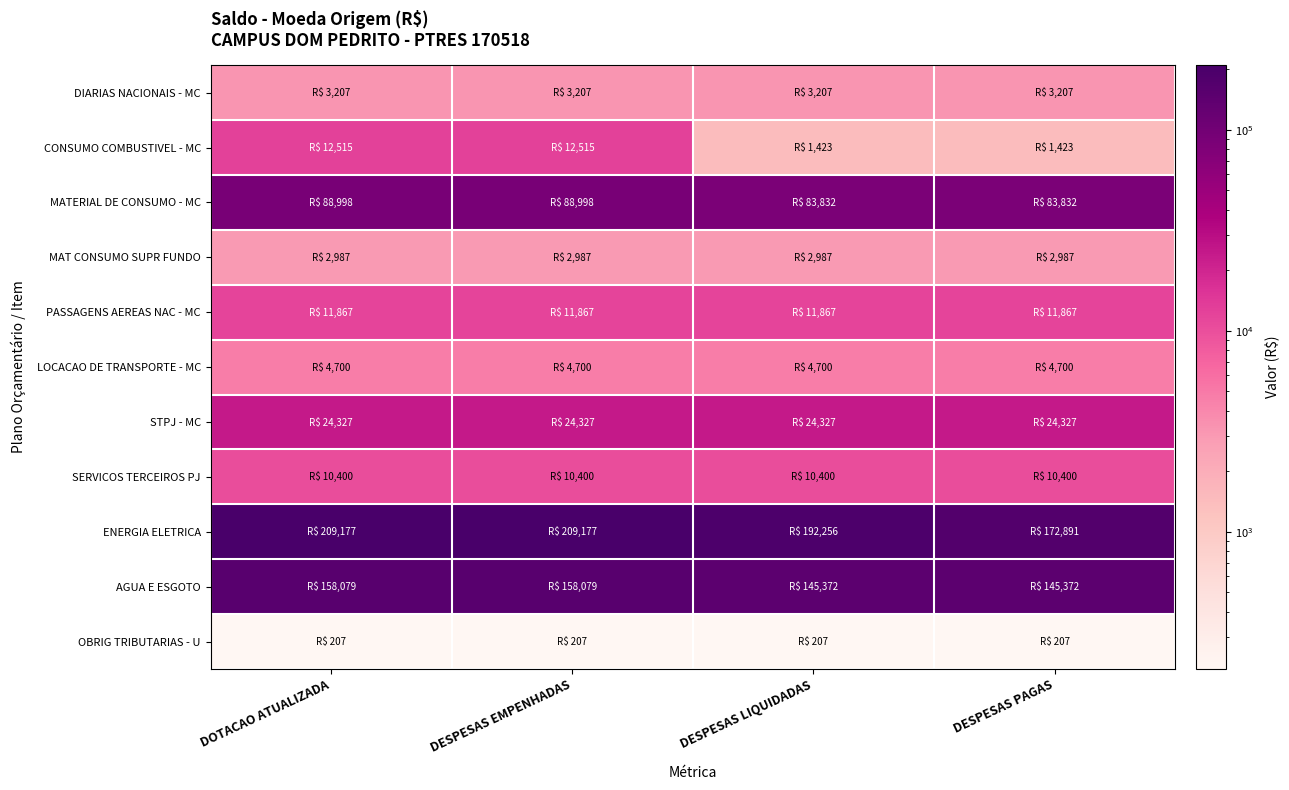

Reading left to right, list all the values displayed in this chart.

DIARIAS NACIONAIS - MC: DOTACAO ATUALIZADA=3206.9	DESPESAS EMPENHADAS=3206.9	DESPESAS LIQUIDADAS=3206.9	DESPESAS PAGAS=3206.9
CONSUMO COMBUSTIVEL - MC: DOTACAO ATUALIZADA=12515.0	DESPESAS EMPENHADAS=12515.0	DESPESAS LIQUIDADAS=1422.8	DESPESAS PAGAS=1422.8
MATERIAL DE CONSUMO - MC: DOTACAO ATUALIZADA=88997.8	DESPESAS EMPENHADAS=88997.8	DESPESAS LIQUIDADAS=83831.7	DESPESAS PAGAS=83831.7
MAT CONSUMO SUPR FUNDO: DOTACAO ATUALIZADA=2987.2	DESPESAS EMPENHADAS=2987.2	DESPESAS LIQUIDADAS=2987.2	DESPESAS PAGAS=2987.2
PASSAGENS AEREAS NAC - MC: DOTACAO ATUALIZADA=11867.3	DESPESAS EMPENHADAS=11867.3	DESPESAS LIQUIDADAS=11867.3	DESPESAS PAGAS=11867.3
LOCACAO DE TRANSPORTE - MC: DOTACAO ATUALIZADA=4700.5	DESPESAS EMPENHADAS=4700.5	DESPESAS LIQUIDADAS=4700.5	DESPESAS PAGAS=4700.5
STPJ - MC: DOTACAO ATUALIZADA=24327.4	DESPESAS EMPENHADAS=24327.4	DESPESAS LIQUIDADAS=24327.4	DESPESAS PAGAS=24327.4
SERVICOS TERCEIROS PJ: DOTACAO ATUALIZADA=10400.0	DESPESAS EMPENHADAS=10400.0	DESPESAS LIQUIDADAS=10400.0	DESPESAS PAGAS=10400.0
ENERGIA ELETRICA: DOTACAO ATUALIZADA=209177.4	DESPESAS EMPENHADAS=209177.4	DESPESAS LIQUIDADAS=192256.3	DESPESAS PAGAS=172890.5
AGUA E ESGOTO: DOTACAO ATUALIZADA=158079.0	DESPESAS EMPENHADAS=158079.0	DESPESAS LIQUIDADAS=145372.4	DESPESAS PAGAS=145372.4
OBRIG TRIBUTARIAS - U: DOTACAO ATUALIZADA=207.3	DESPESAS EMPENHADAS=207.3	DESPESAS LIQUIDADAS=207.3	DESPESAS PAGAS=207.3